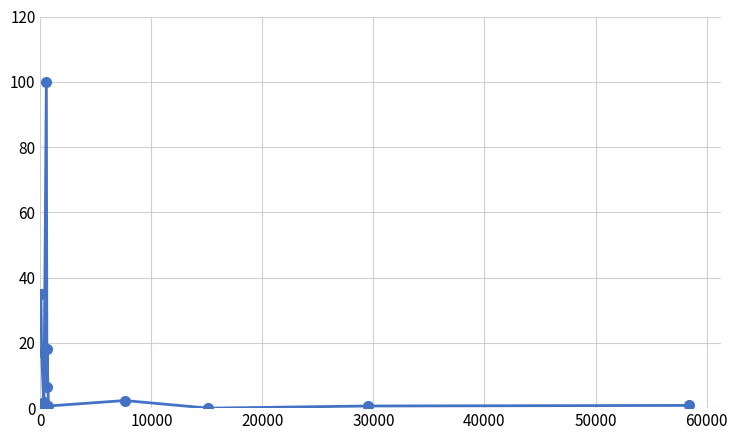

What is the value of the 4th point from the left?

2.0